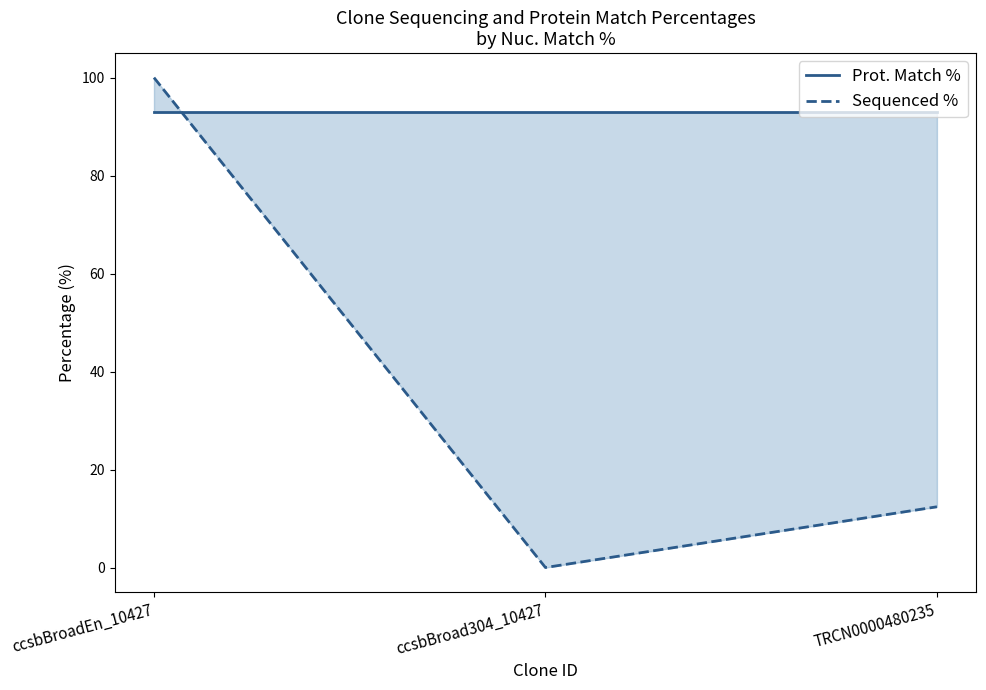

Does the chart display data point markers on the line(s)?

No